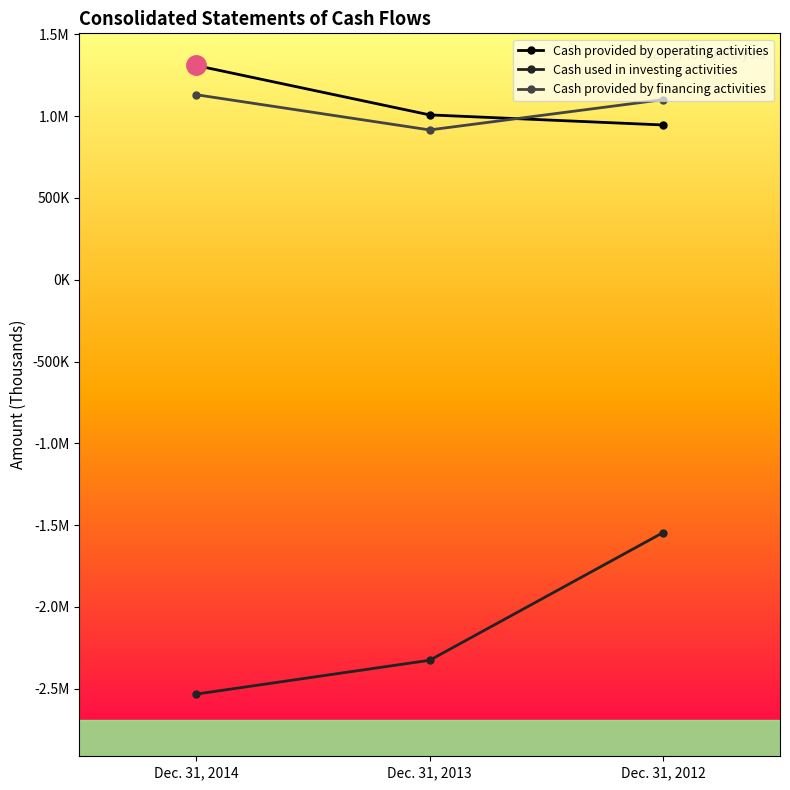

What is the total value across all series at Dec. 31, 2012?

501983